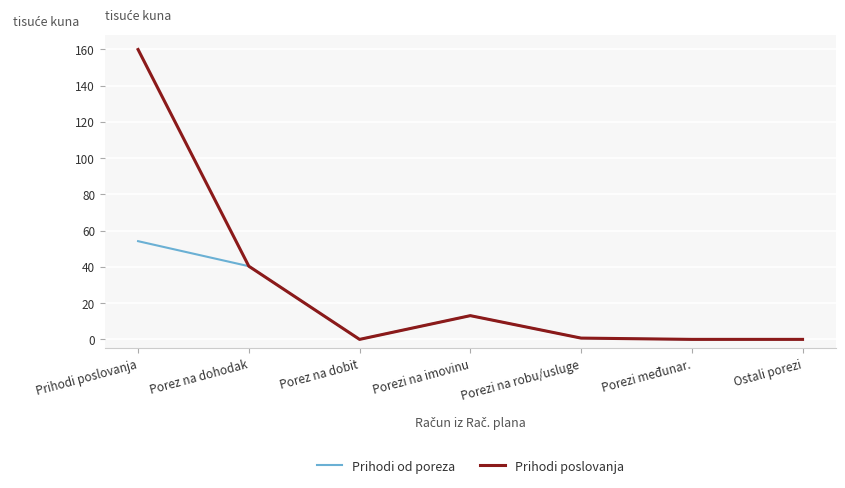

The Prihodi od poreza series shows 17.7 at Prihodi poslovanja. True or false?

False